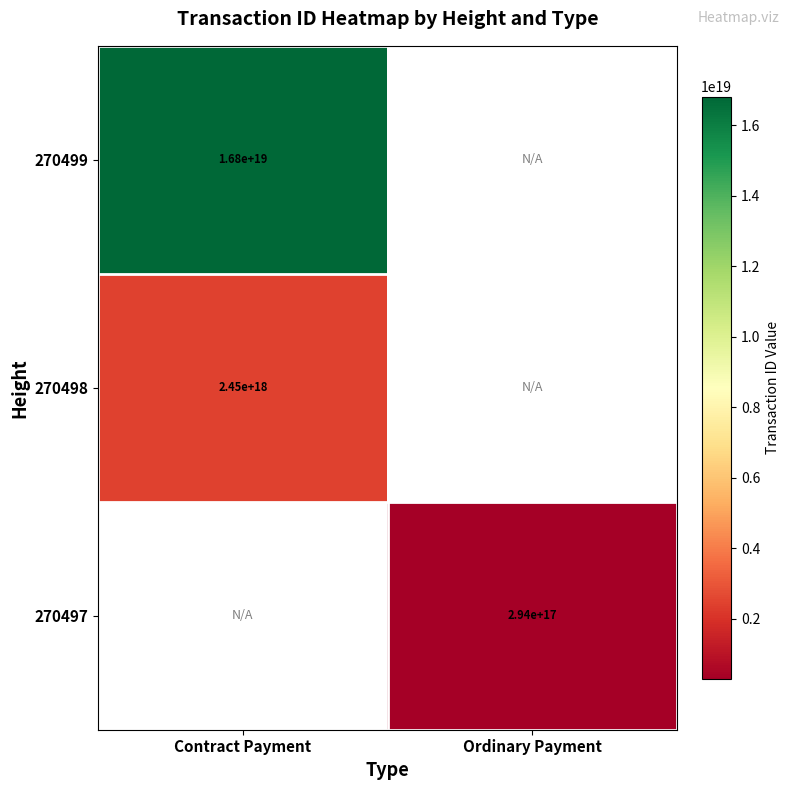

The value of 270497 at Ordinary Payment is 294000000000000000. True or false?

True